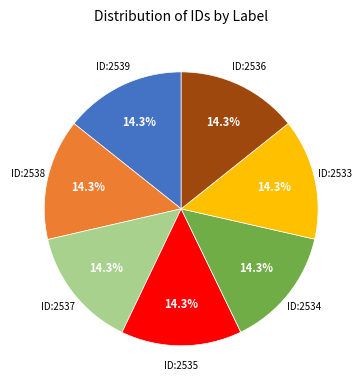

Is there a majority slice in this chart?

No